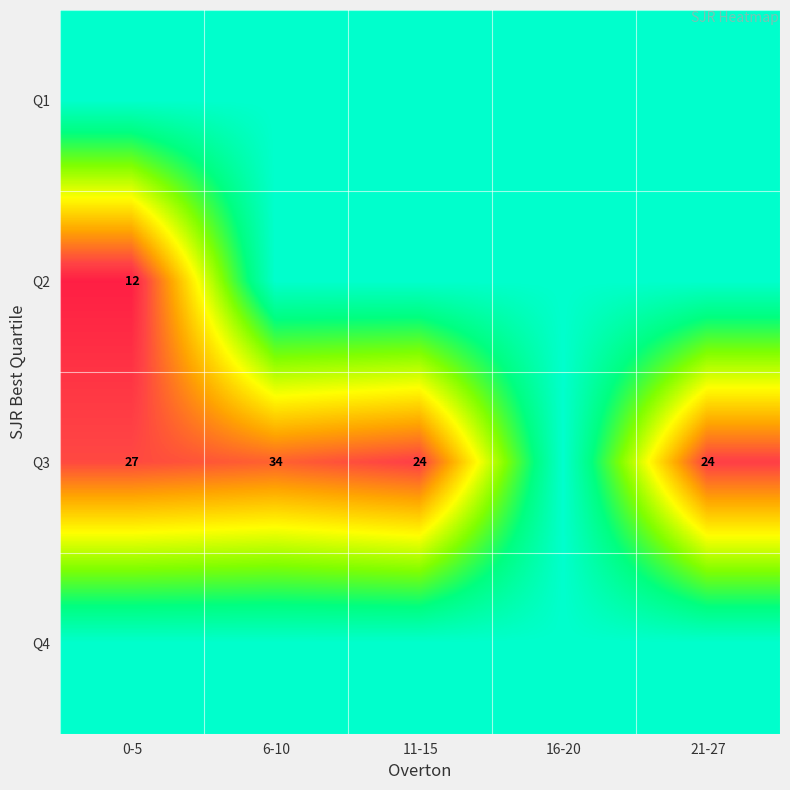

Is it true that Q2 equals 20 at 0-5?

False